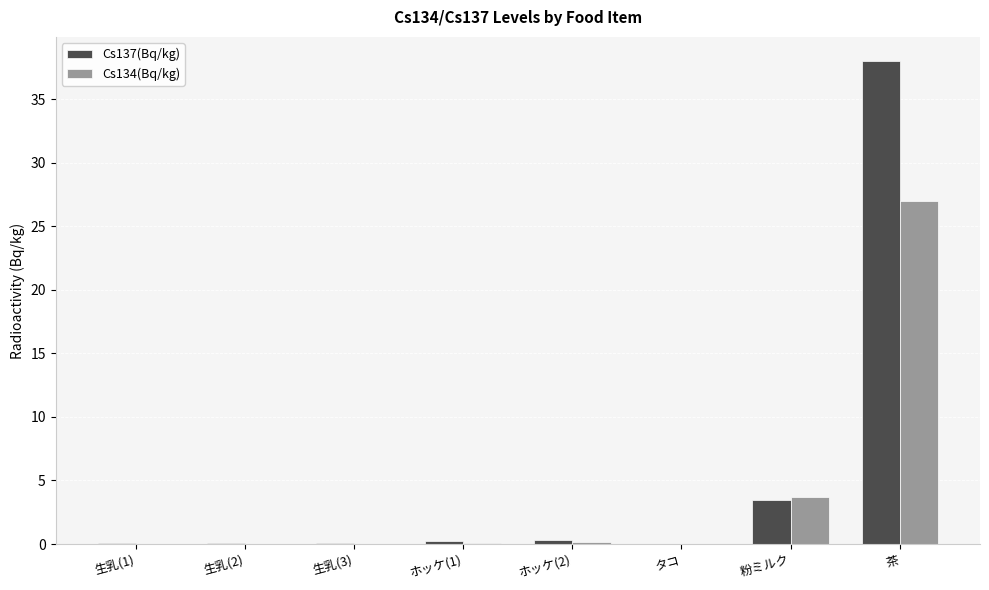

Is the value of Cs134(Bq/kg) at 粉ミルク greater than the value of Cs137(Bq/kg) at ホッケ(2)?

Yes